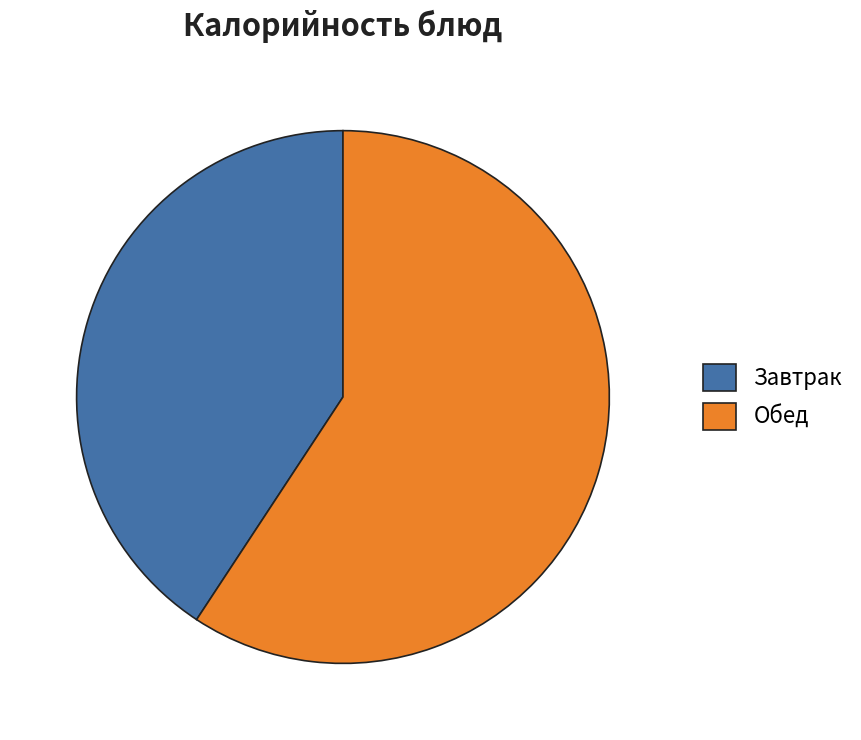

Combined, do Завтрак and Обед account for over 50%?

Yes